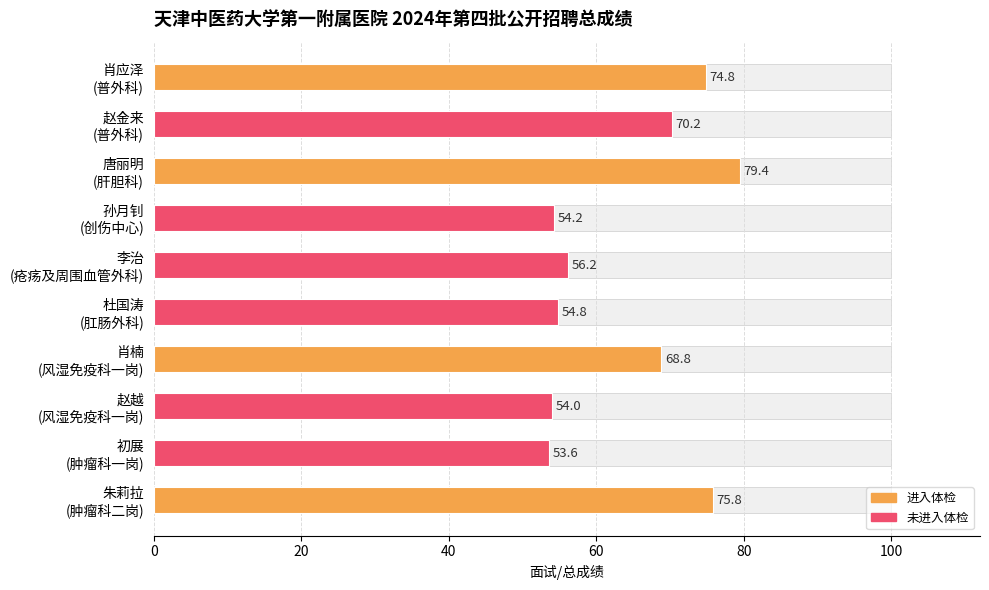

Is it true that the value at 唐丽明 (肝胆科) is 79.4?

True